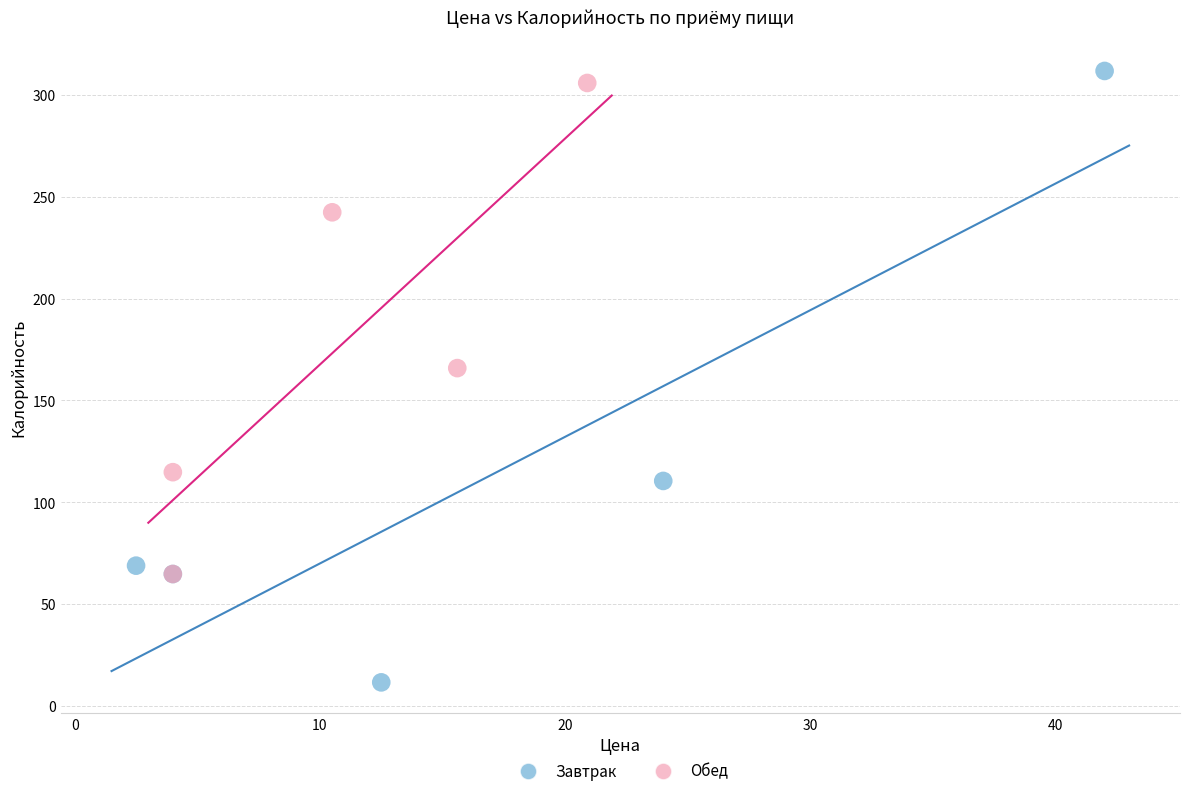

Which series has the largest Y range (max minus min)?

Завтрак